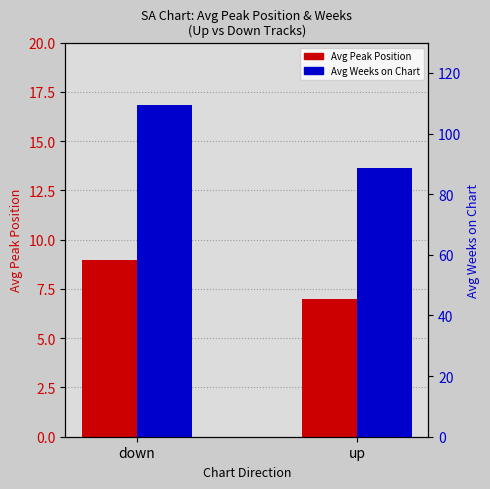

What is the total value across all series at down?

118.3